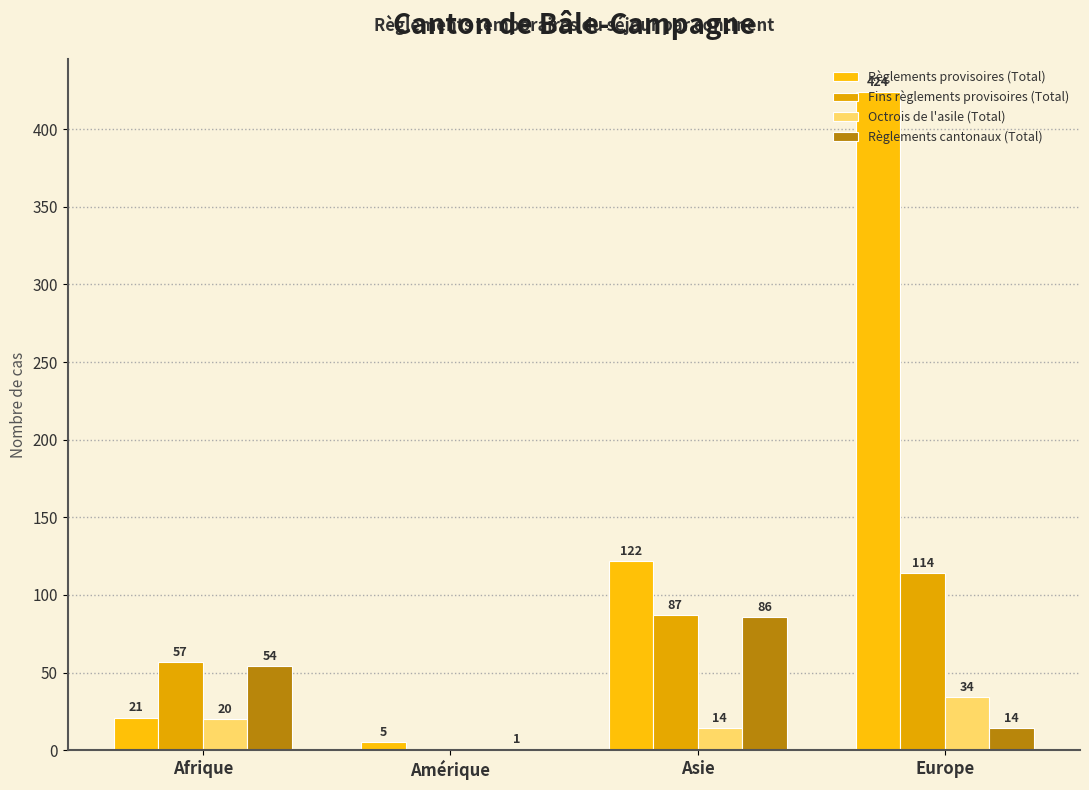

Which series changed the most between Asie and Europe?

Règlements provisoires (Total)